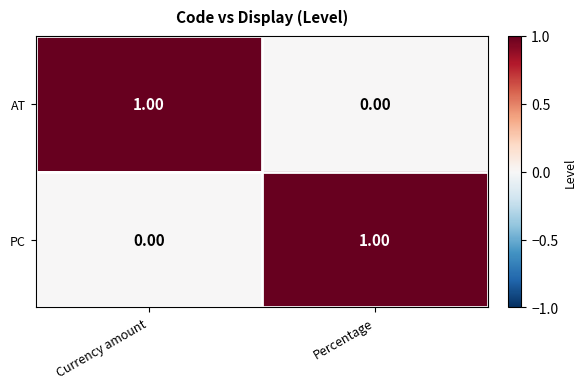

Is the value of PC at Percentage greater than the value of AT at Percentage?

Yes